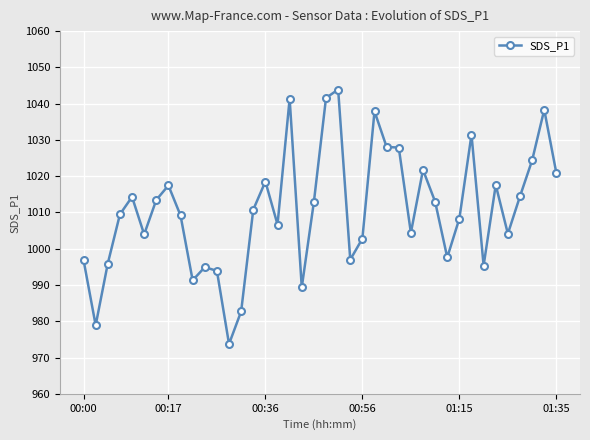

Is this an area chart (filled region under the line)?

No